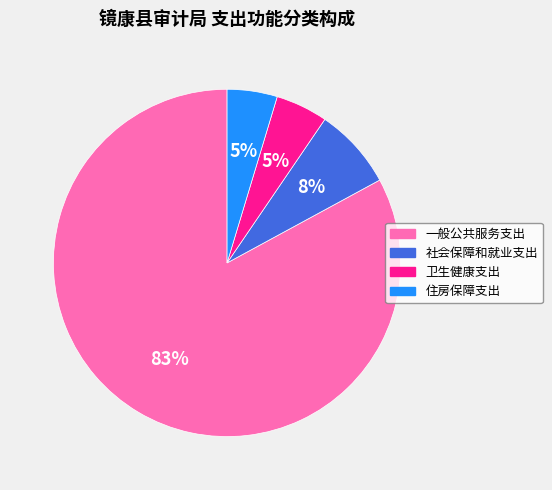

Between 住房保障支出 and 一般公共服务支出, which is larger?

一般公共服务支出